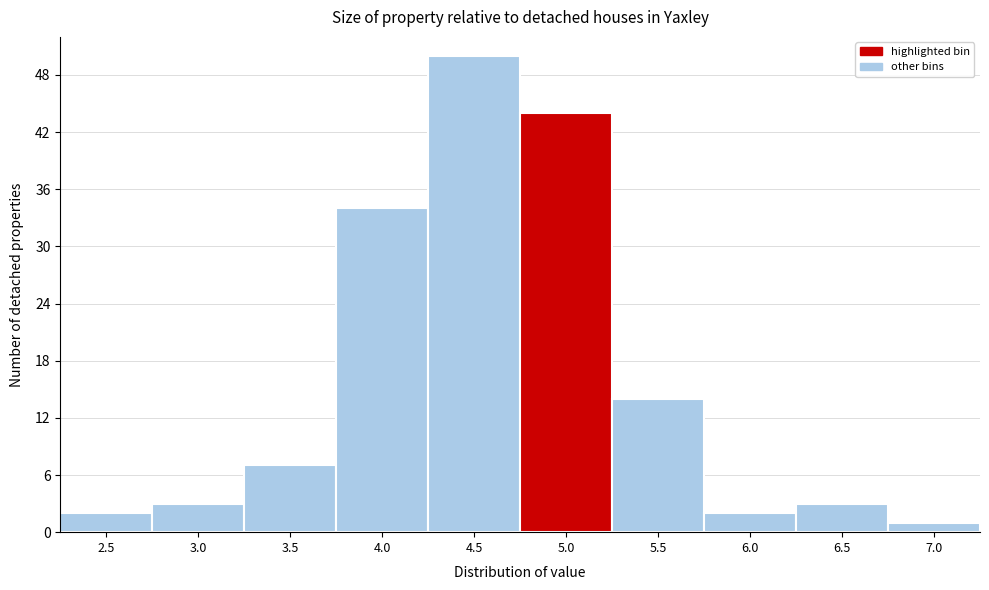

Reading left to right, transcribe all the data shown in this chart.

2	3	7	34	50	44	14	2	3	1